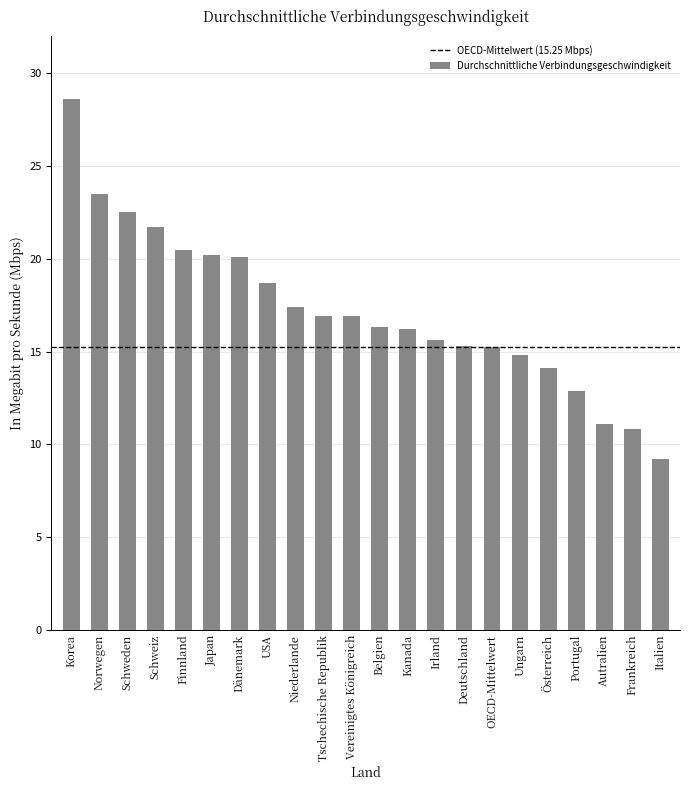

Which has a higher value, Autralien or Österreich?

Österreich